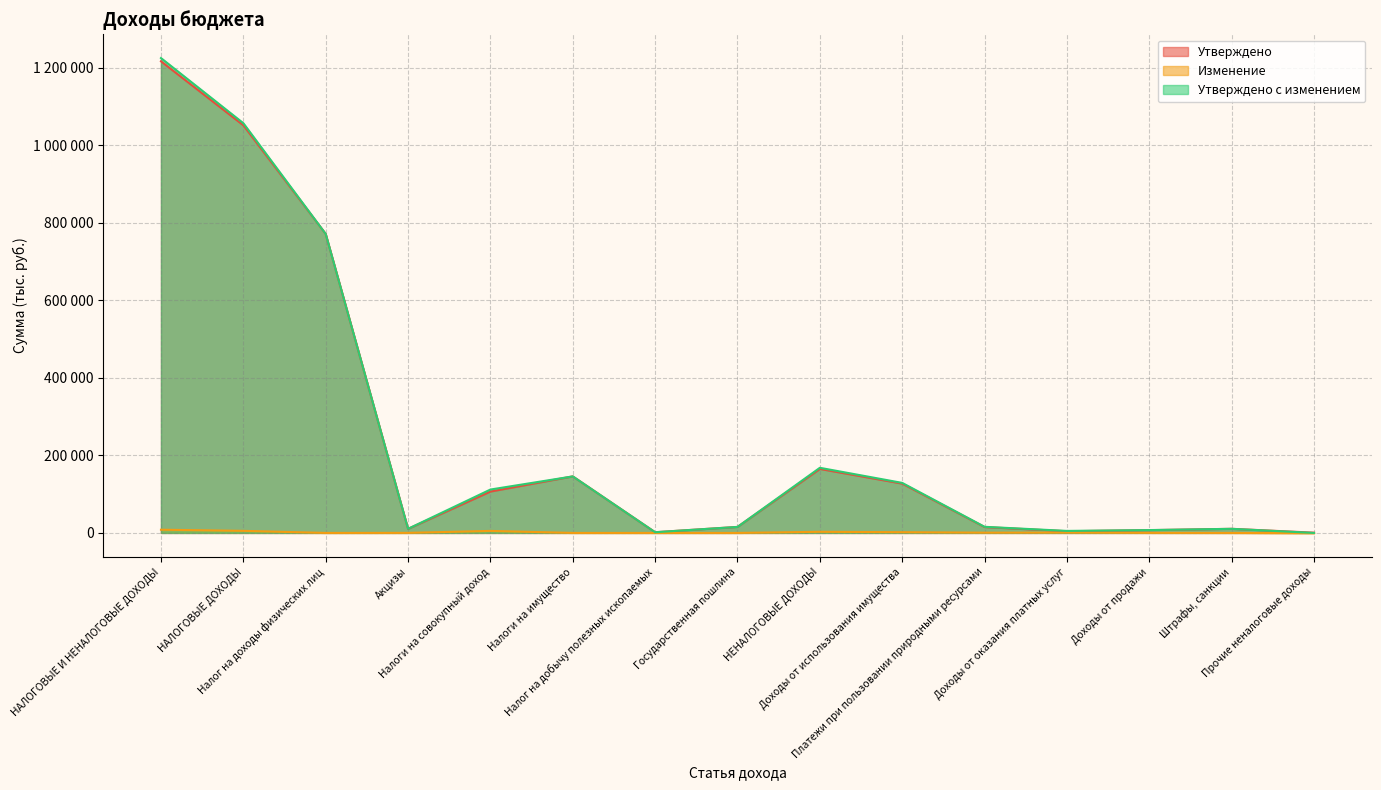

What are all the series names shown in the legend?

Утверждено, Изменение, Утверждено с изменением